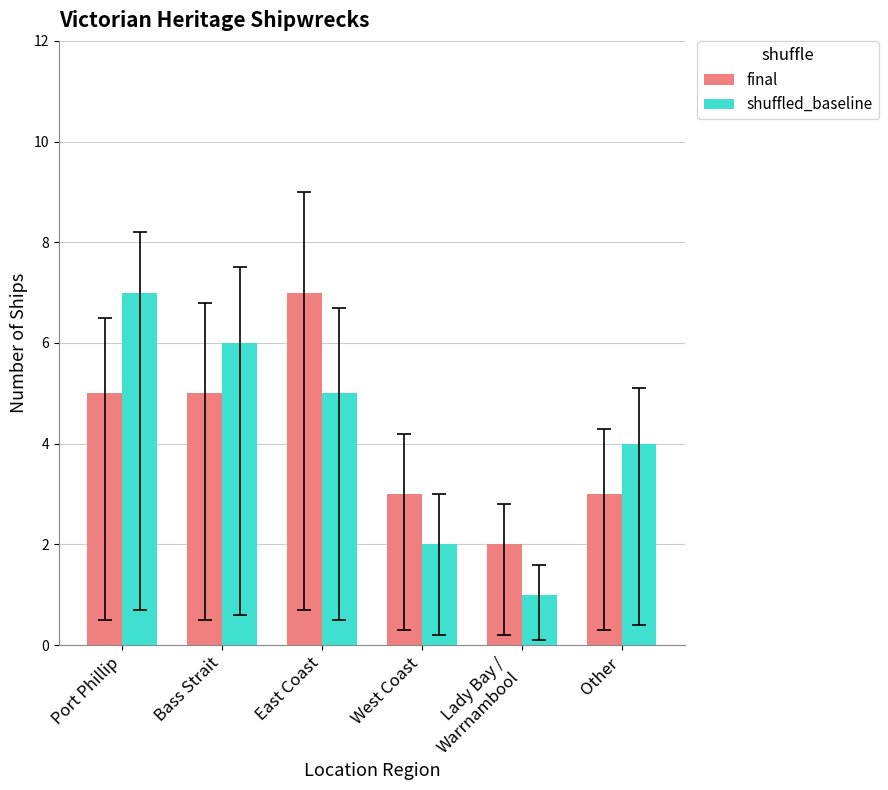

Does the chart contain stacked bars?

No